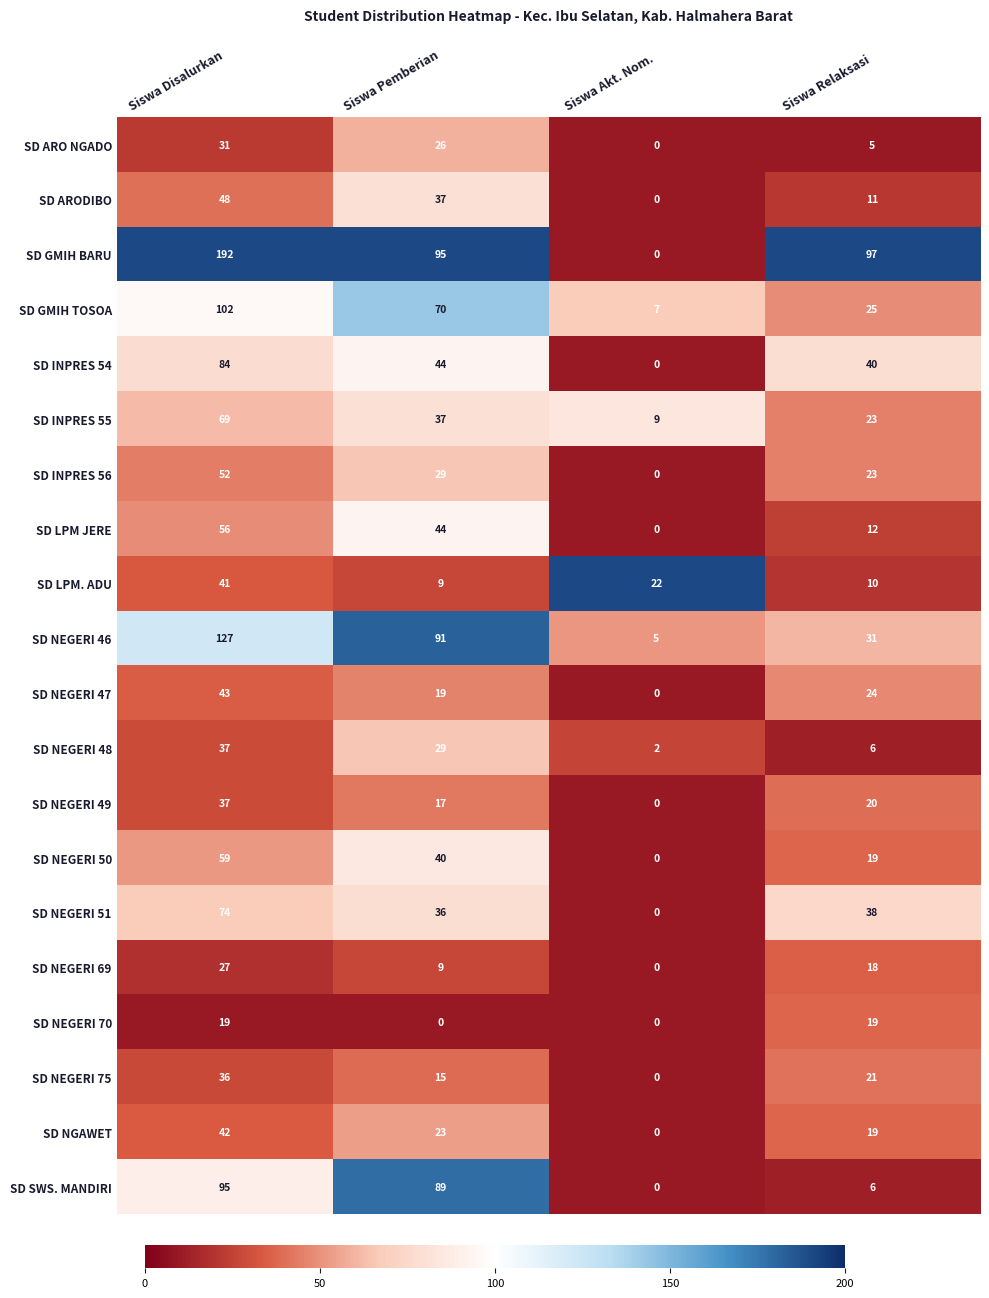

Between Siswa Disalurkan and Siswa Pemberian, which series saw the biggest shift?

SD GMIH BARU